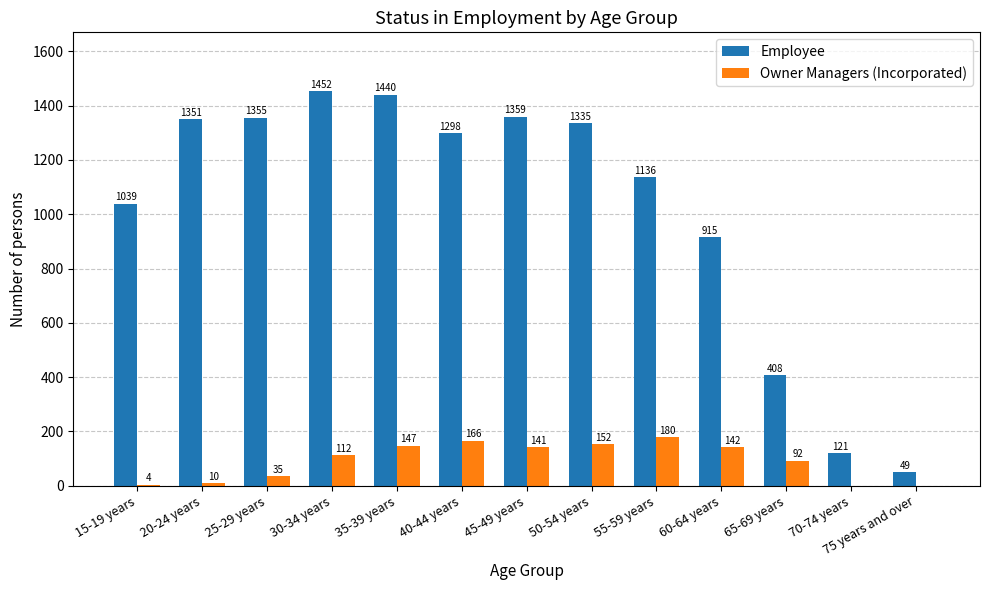

Count the number of data series in this chart.

2